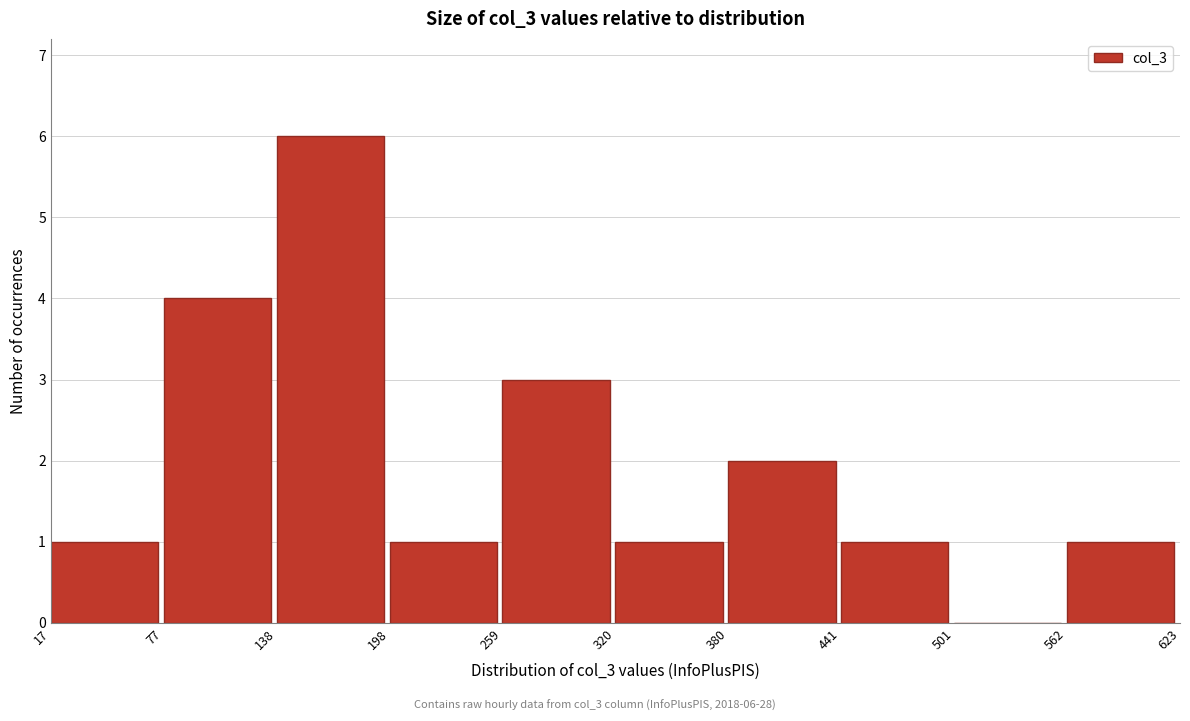

Over which range of the x-axis is the bar tallest?

138 to 198